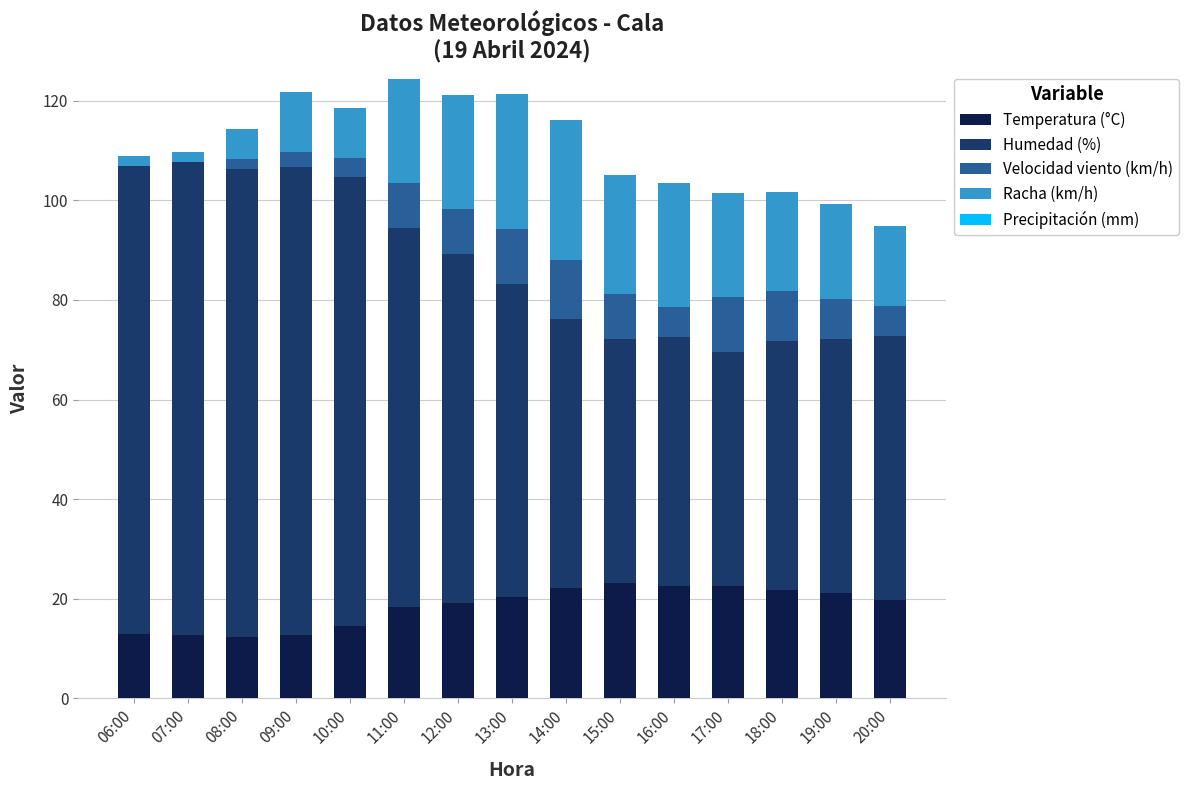

What is the total value across all series at 15:00?

105.2